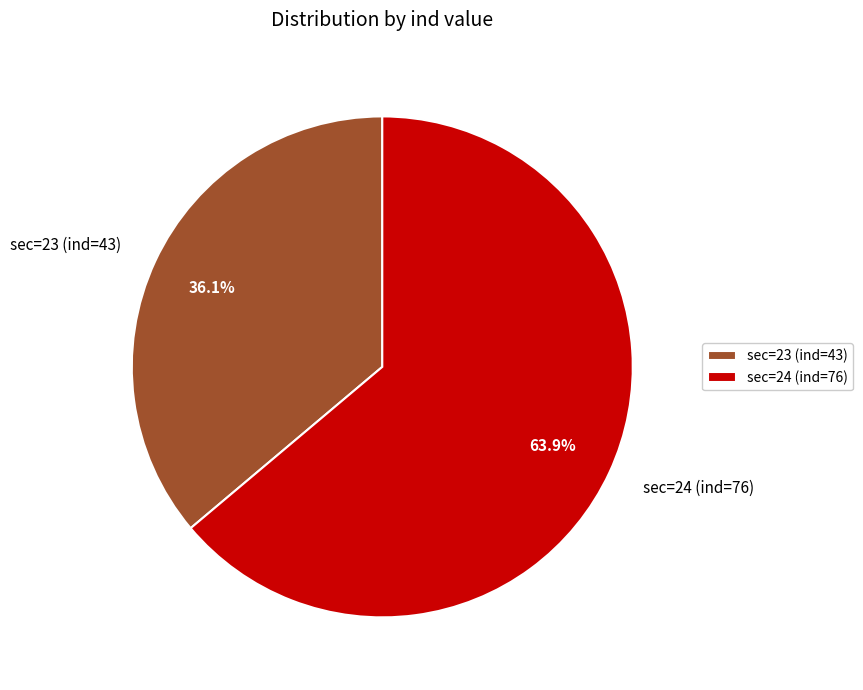

Count the number of slices in the pie.

2